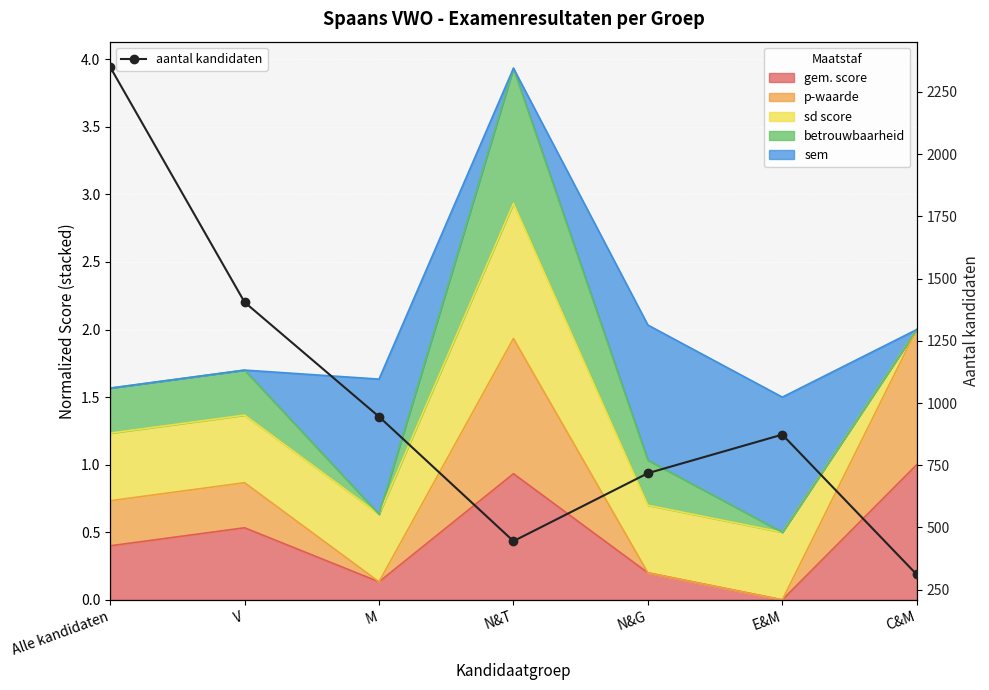

At which category does the data reach its first local valley?

N&T